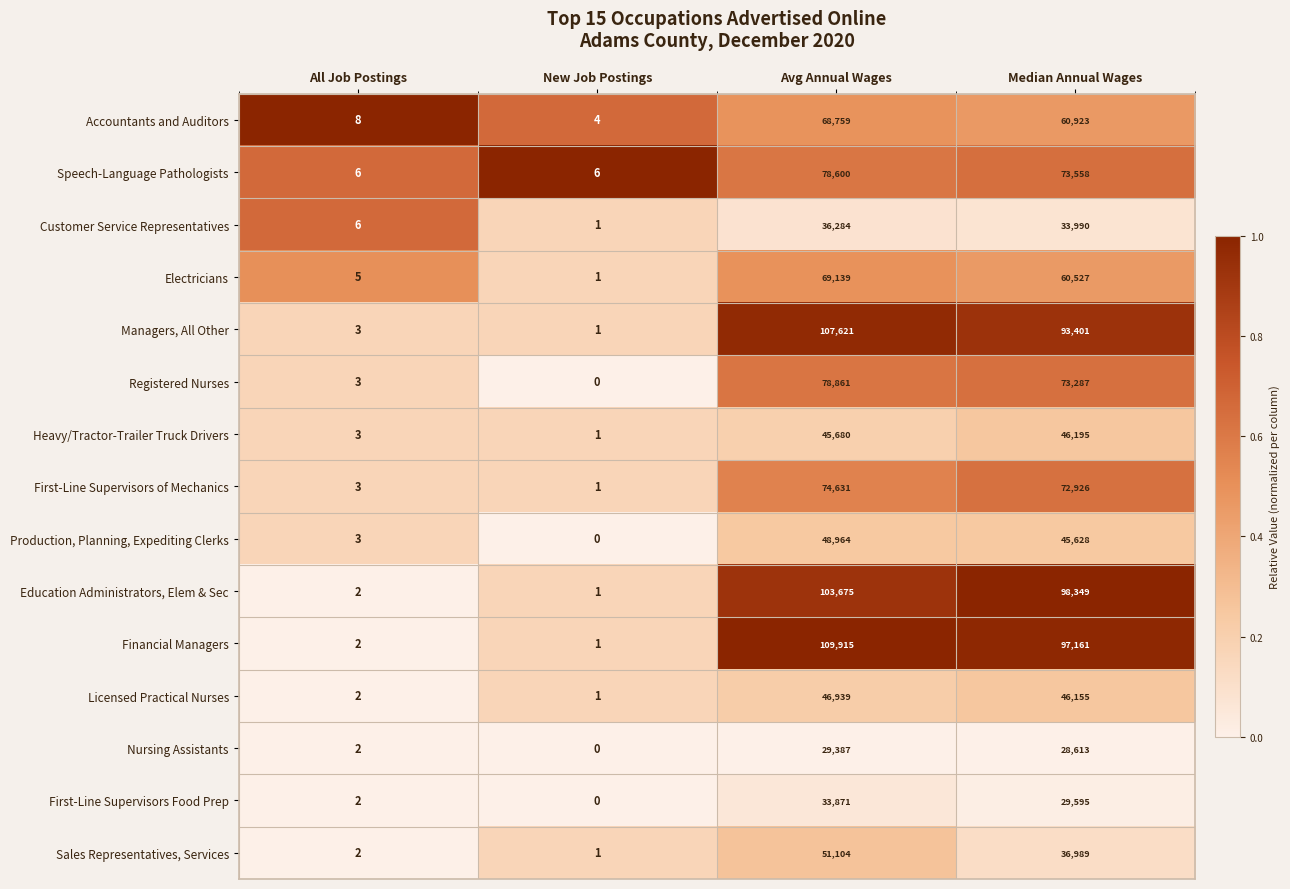

At how many categories does at least one series exceed 0?

4